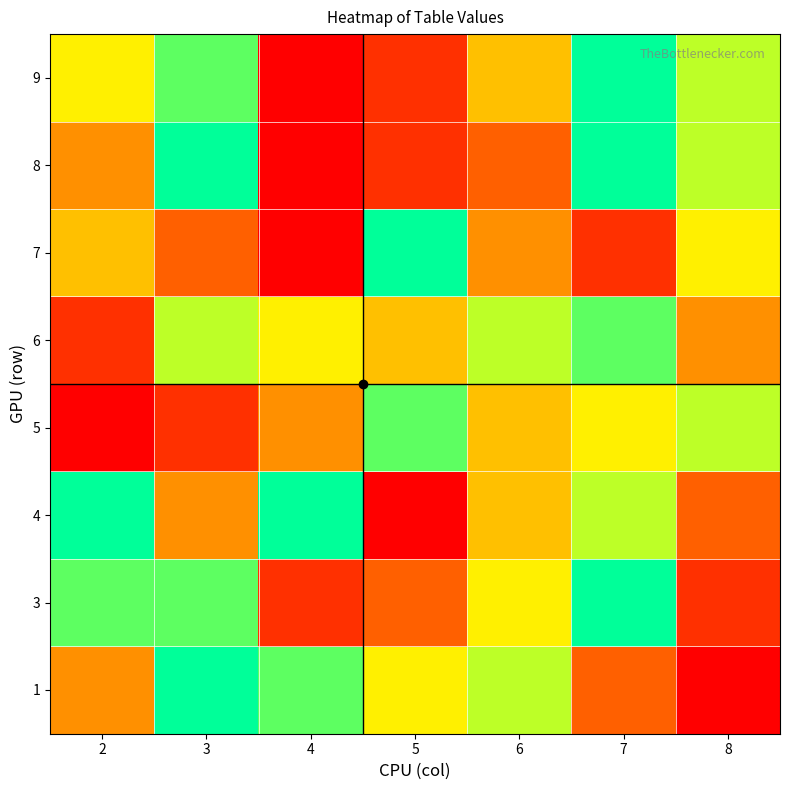

Which series changed the most between 7 and 8?

3